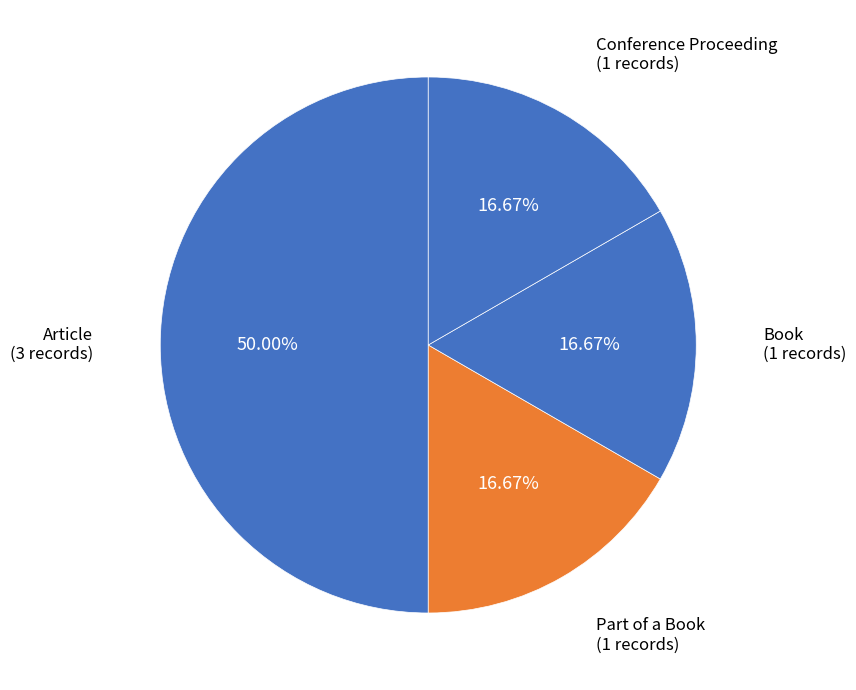

How many segments does this pie chart have?

4